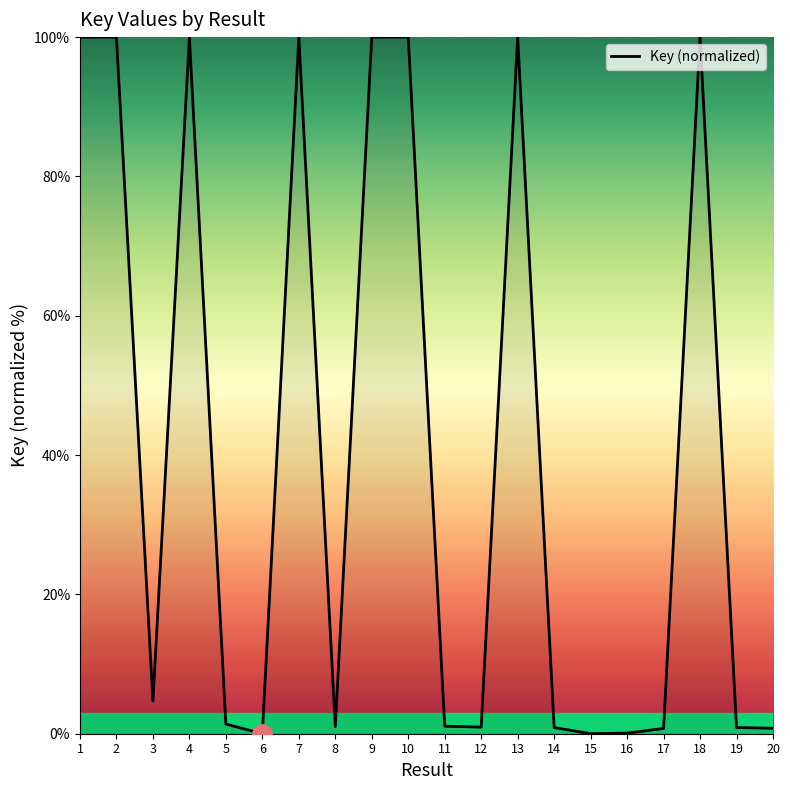

Does the chart display data point markers on the line(s)?

No